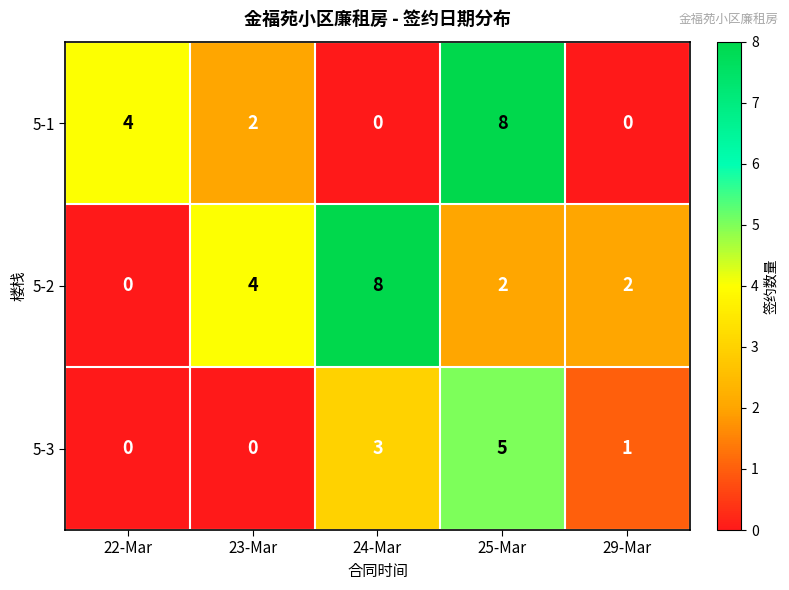

Count the number of categories in the chart.

5